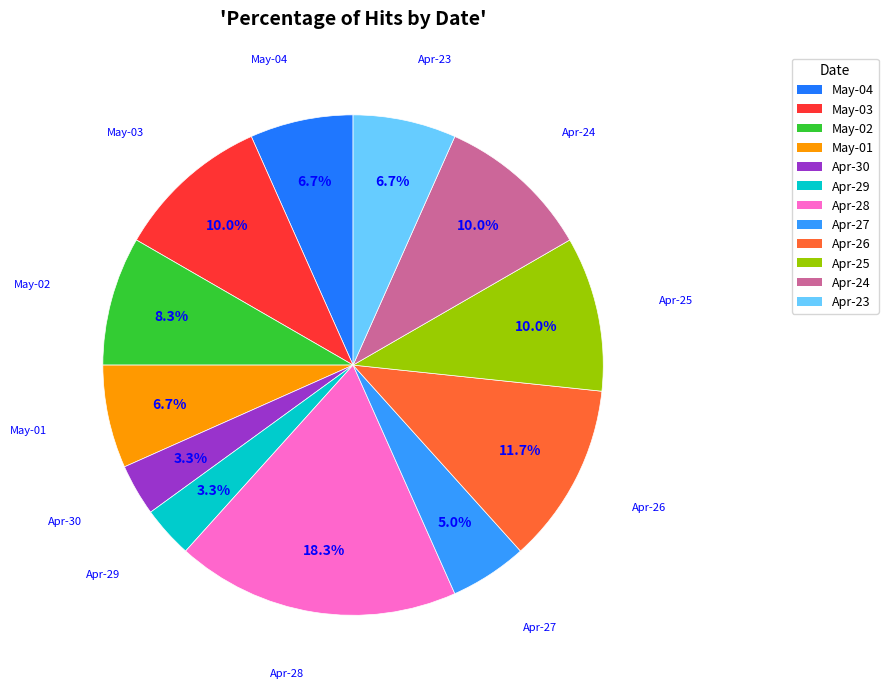

What is the ratio of the value at Apr-23 to the value at Apr-29?

2.0